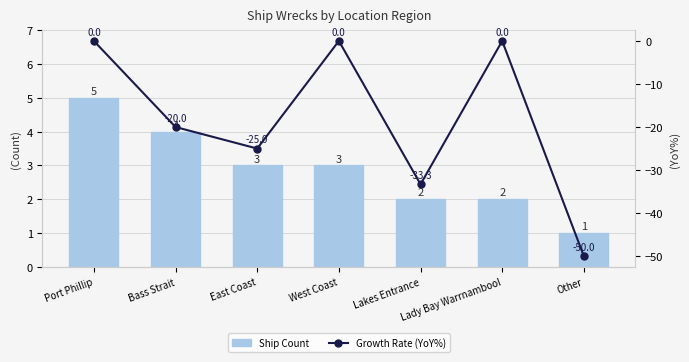

Which has a higher value, Bass Strait or Port Phillip?

Port Phillip